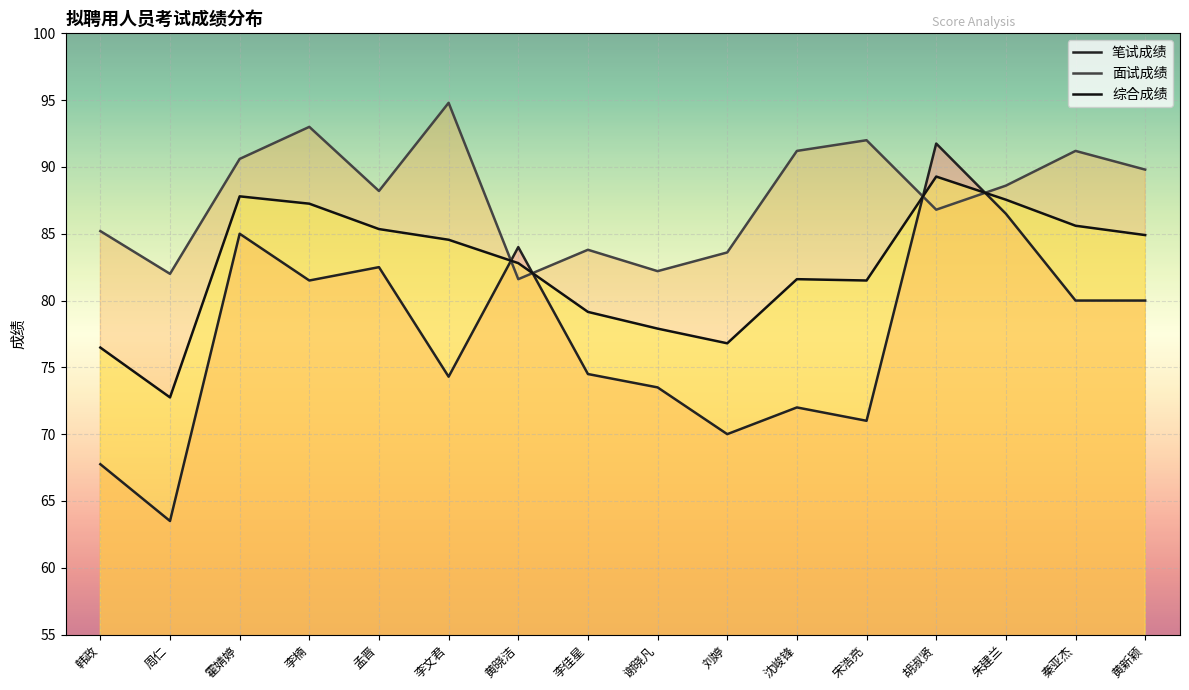

What is the value of the 综合成绩 point at the 7th from the left?

82.8